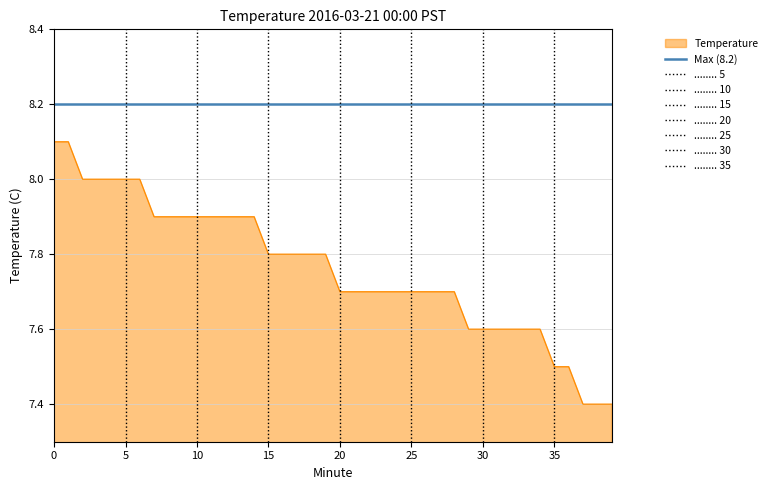

Which series has the largest total across all categories?

Max (8.2)